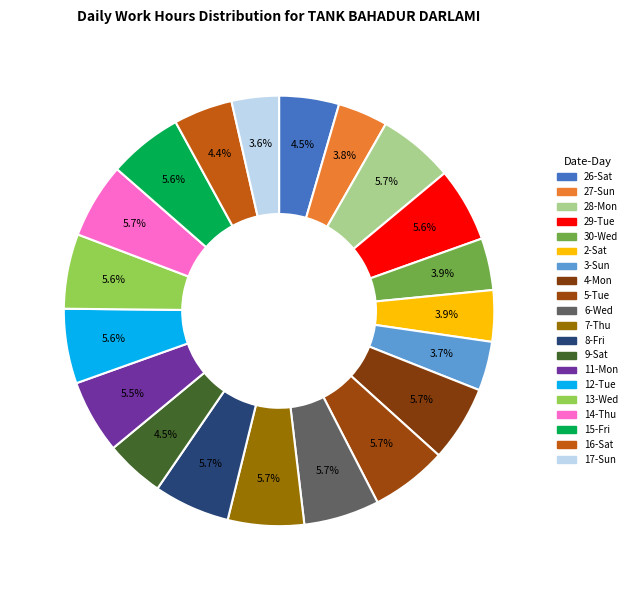

What percentage is NOT represented by 2-Sat?

96.1%